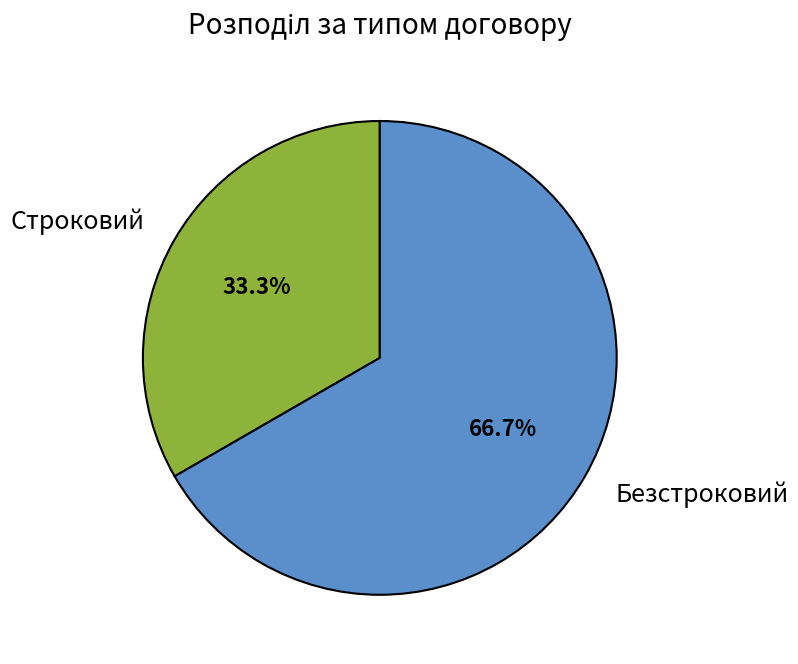

What is the ratio of the value at Строковий to the value at Безстроковий?

0.5